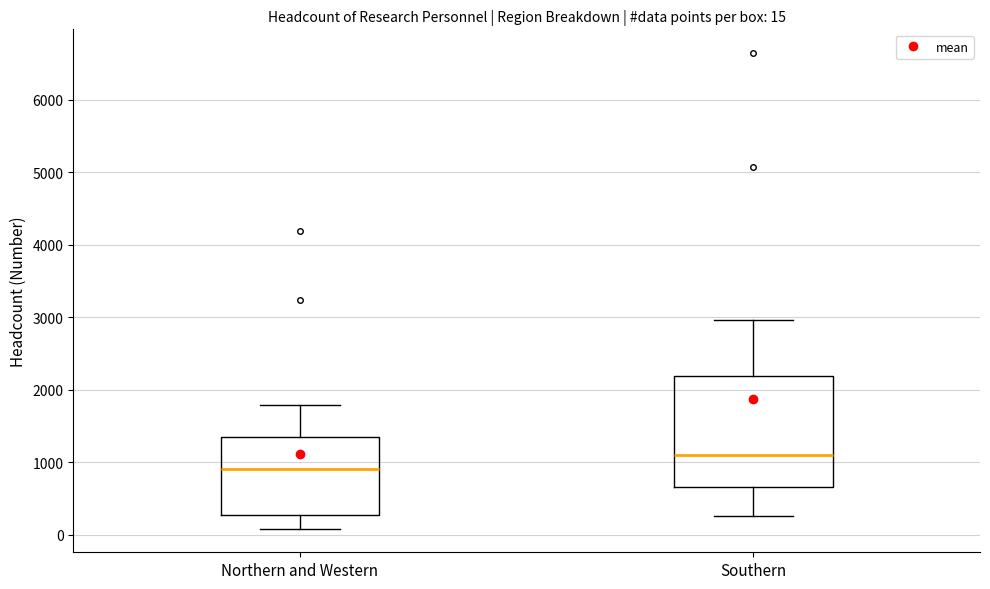

Which box has the highest median line?

Southern